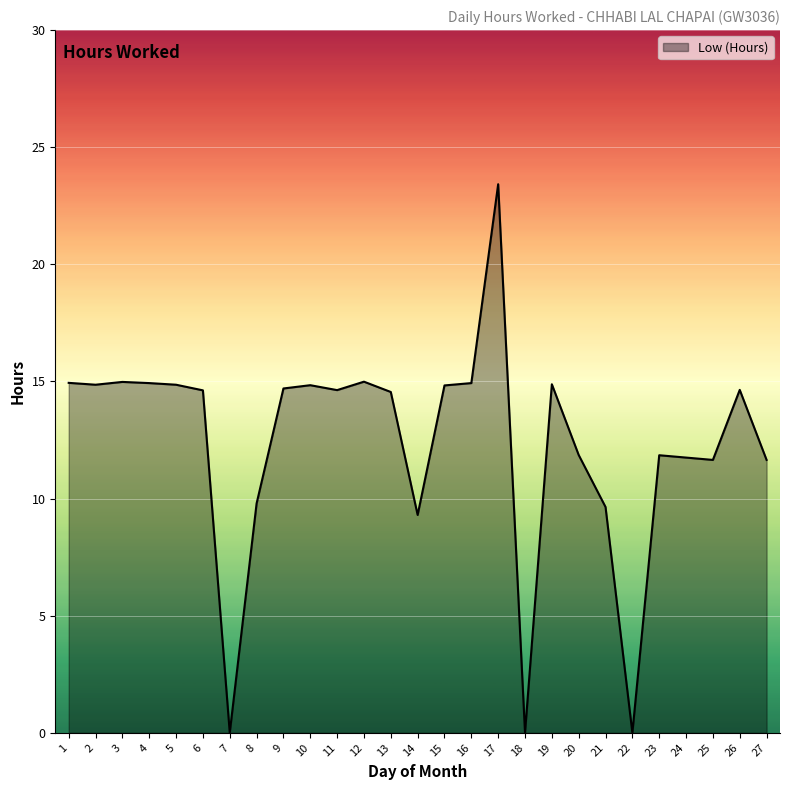

Count the number of values greater than 14.

16